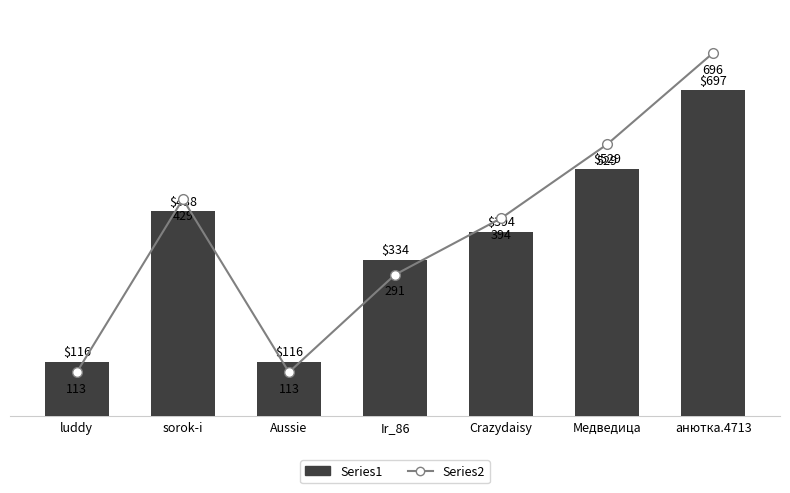

What is the average value of the Series1 series?

375.0